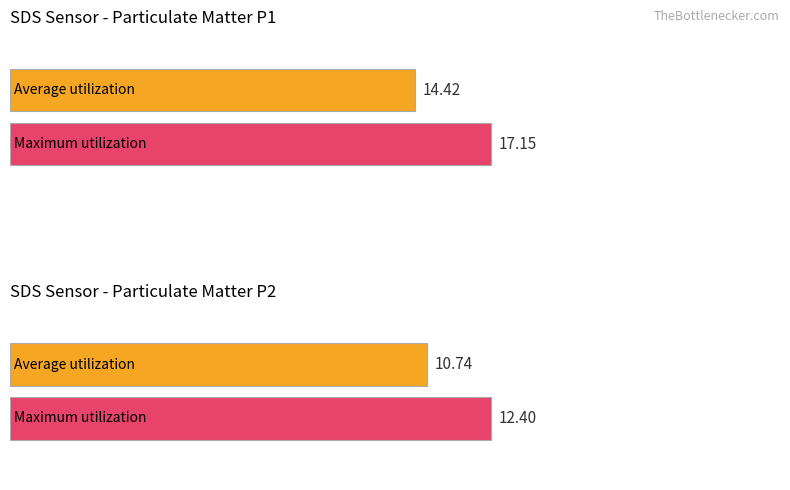

What is the difference between the highest and lowest values at 16?

3.2